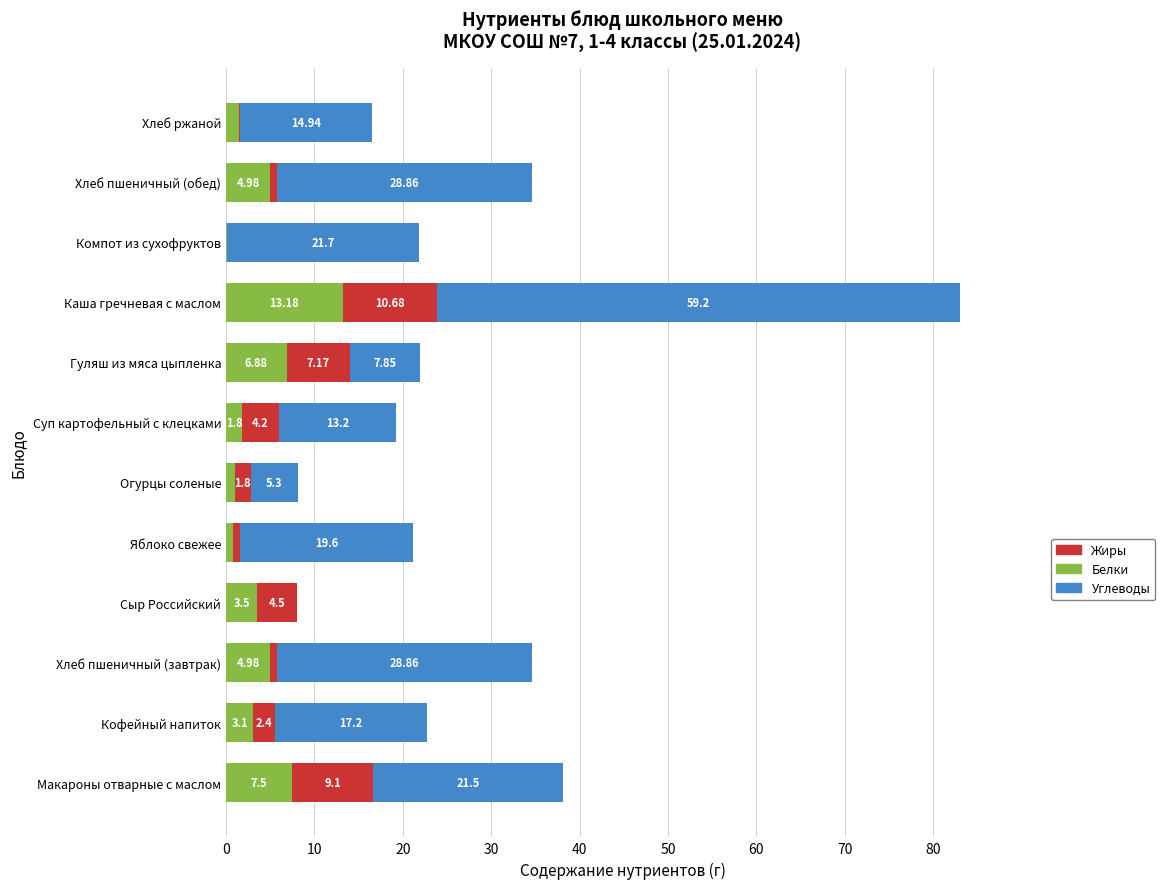

Where is Белки nearest to the value 6?

Гуляш из мяса цыпленка